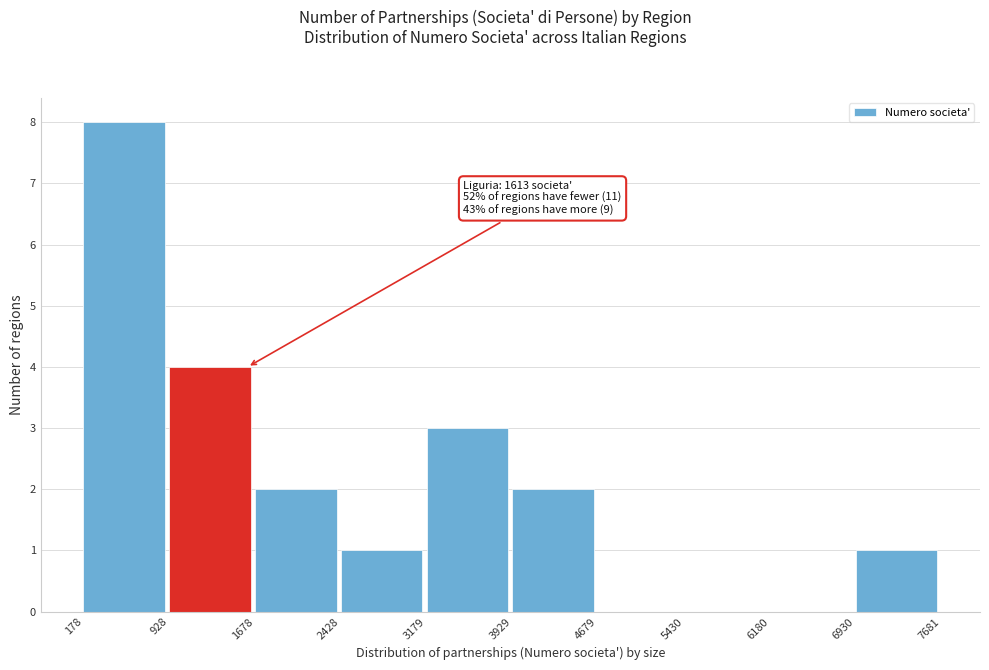

Over which range of the x-axis is the bar tallest?

178 to 928